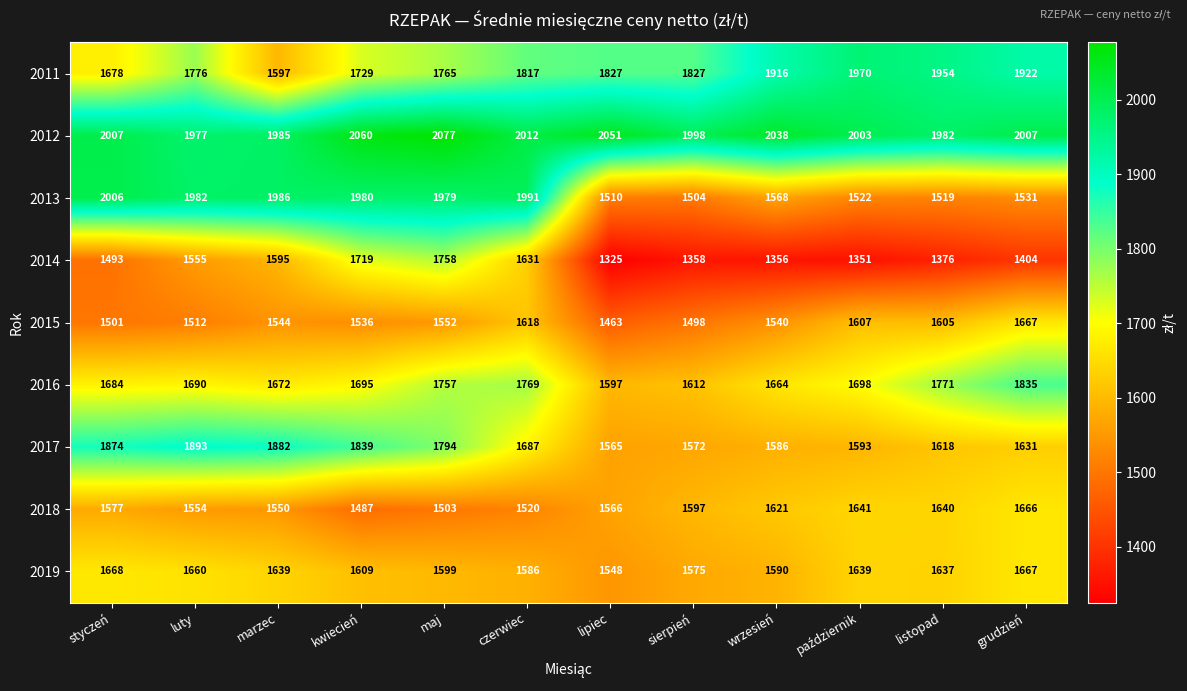

The value of 2014 at wrzesień is 392. True or false?

False